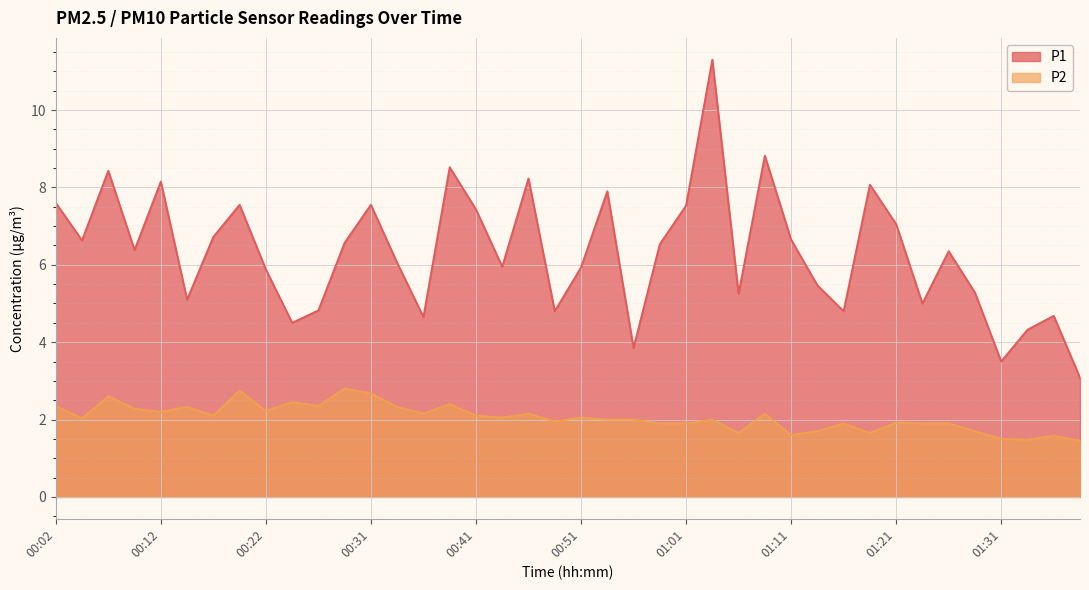

What is the difference between the P2 values at 01:21 and 01:08?

0.2